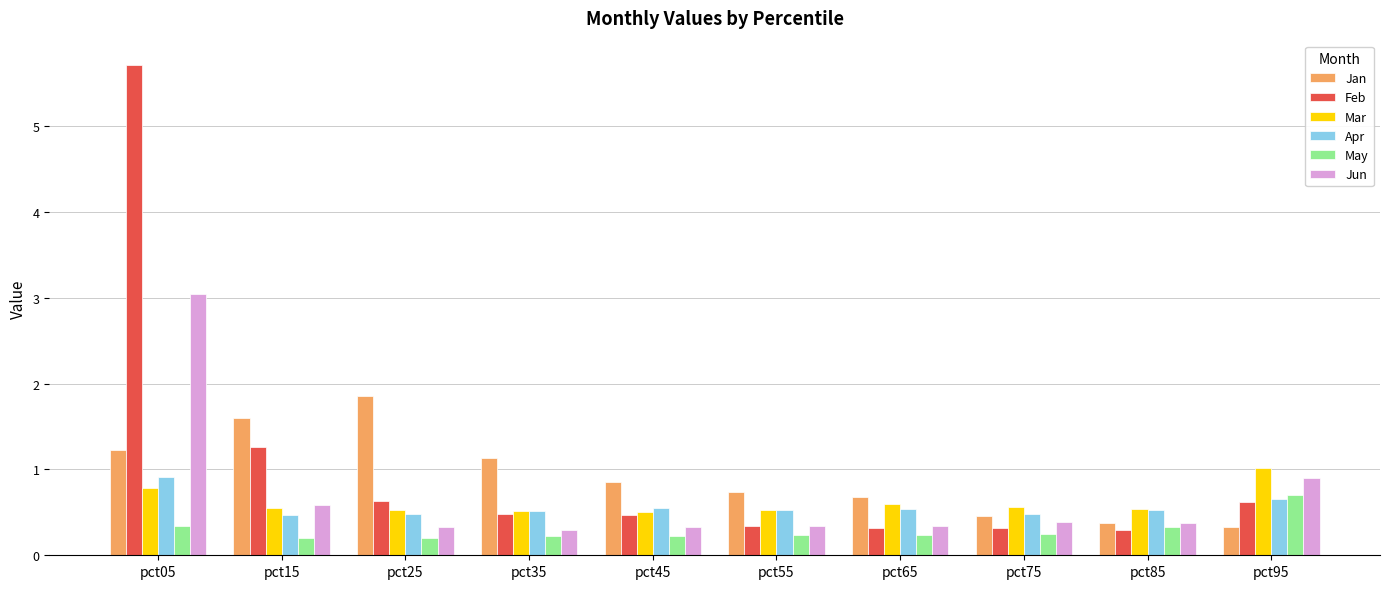

What is the spread (max minus min) of values at pct75?

0.3